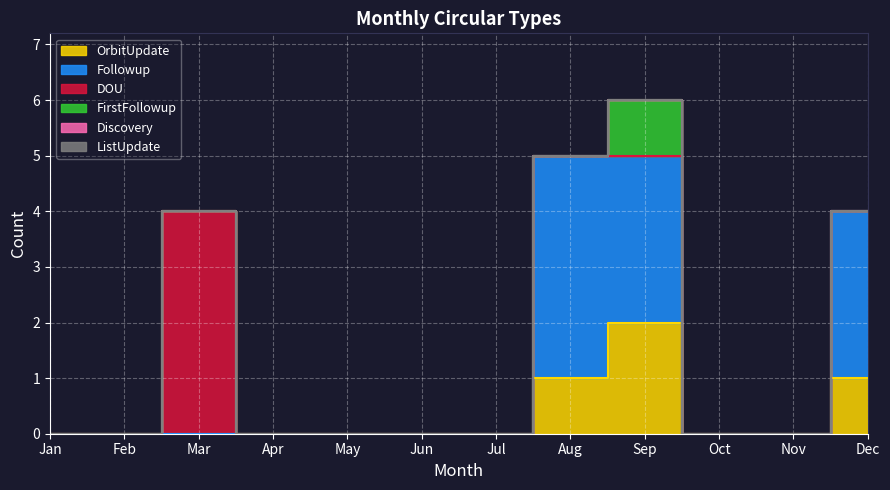

At which label does DOU reach its minimum?

Jan